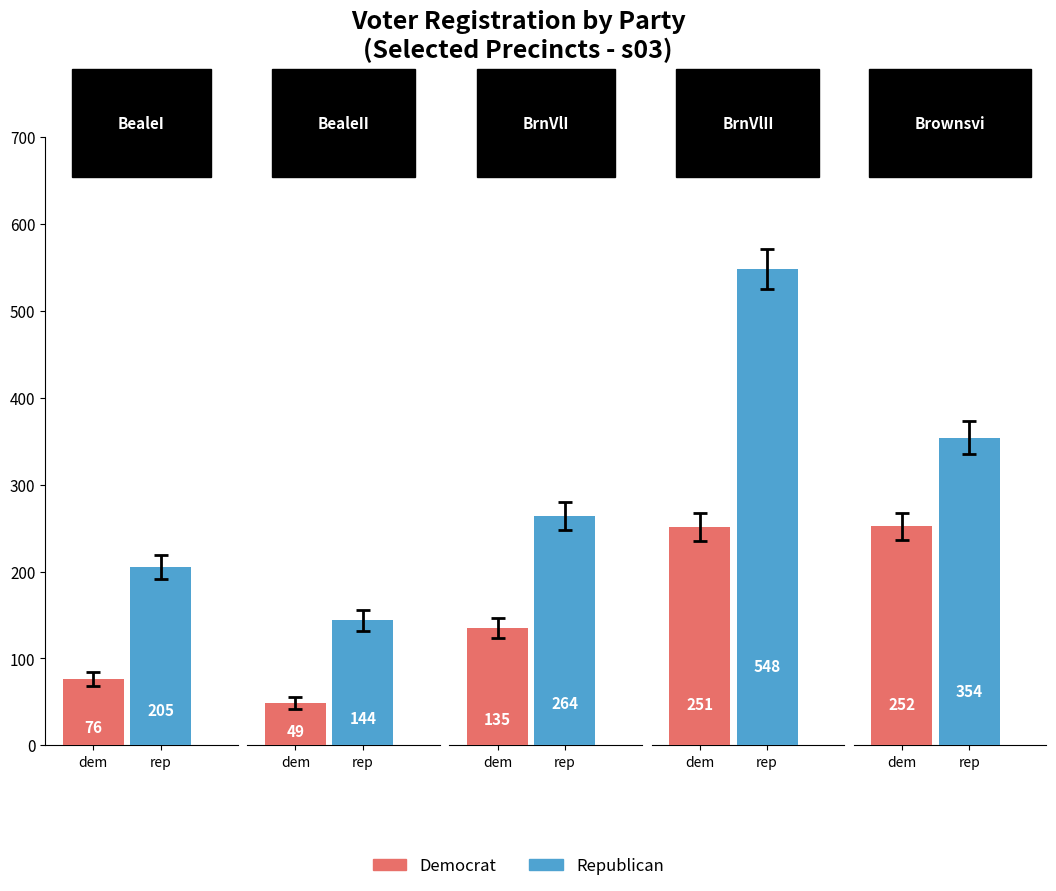

Where does the rep series first go above 264?

3